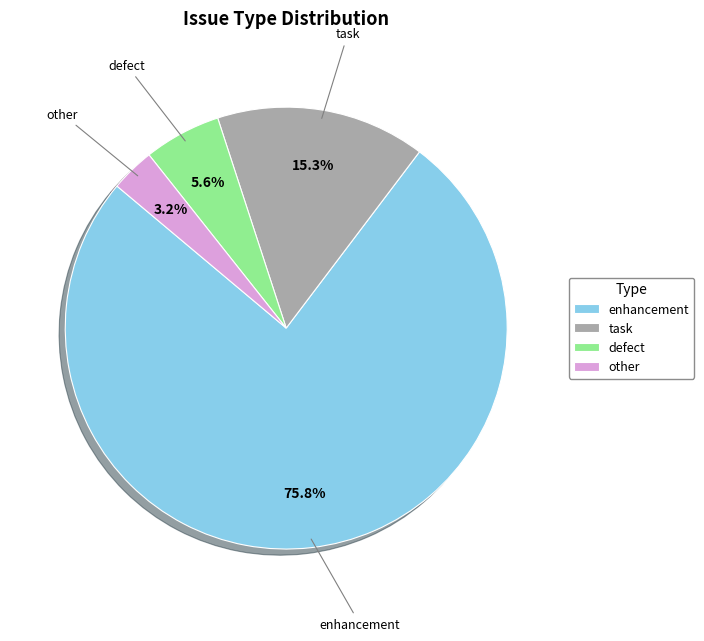

Count the number of slices in the pie.

4